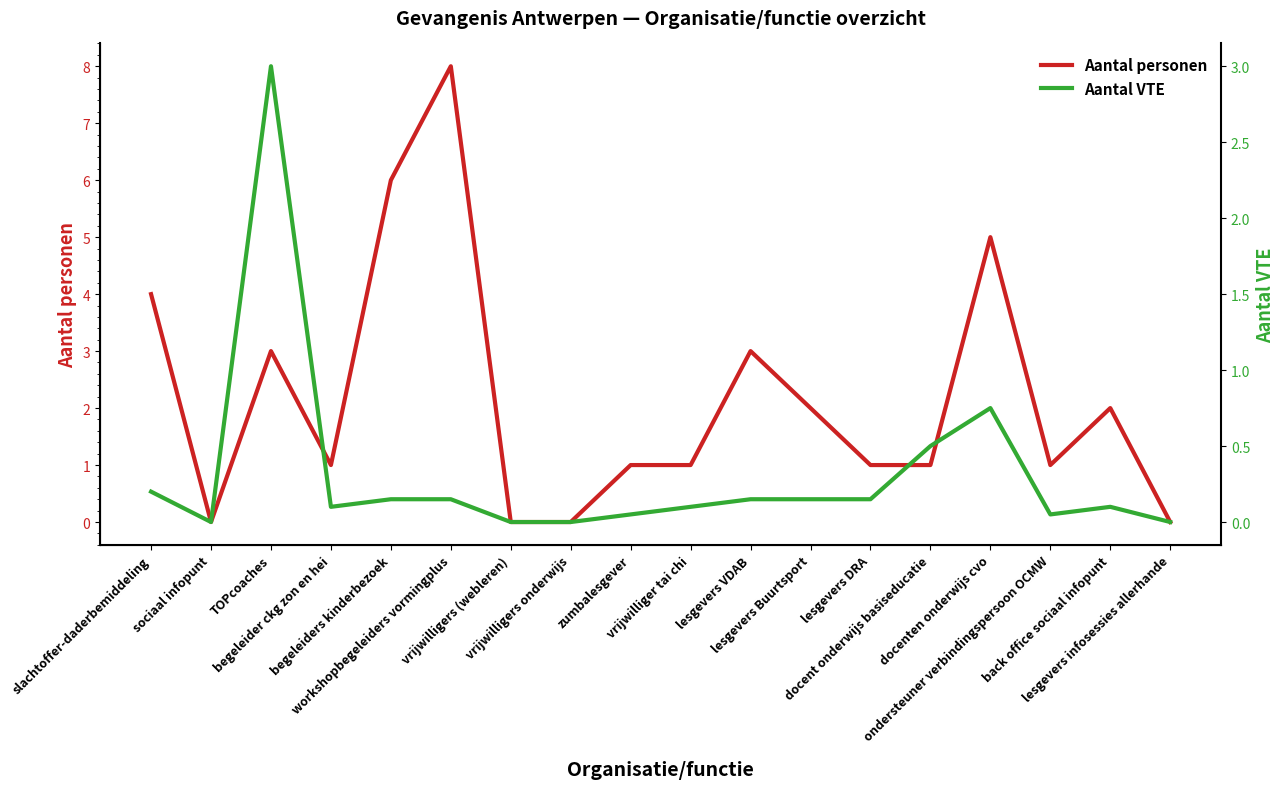

How many values in the Aantal VTE series exceed 0?

14